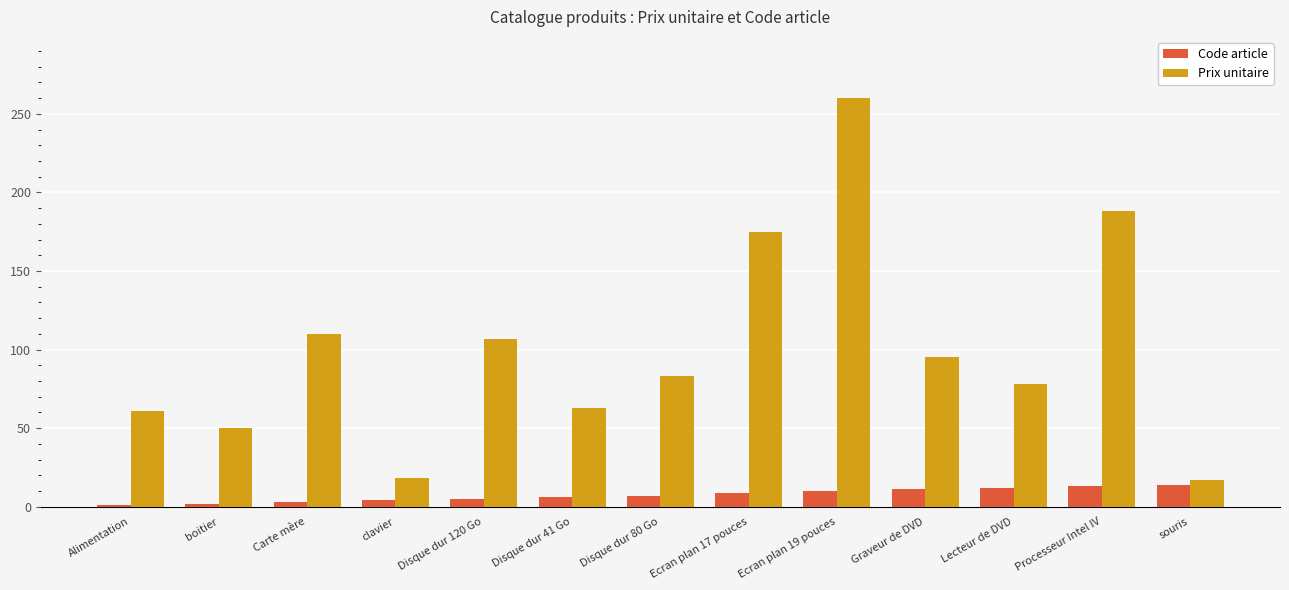

What is the maximum value for Prix unitaire?

260